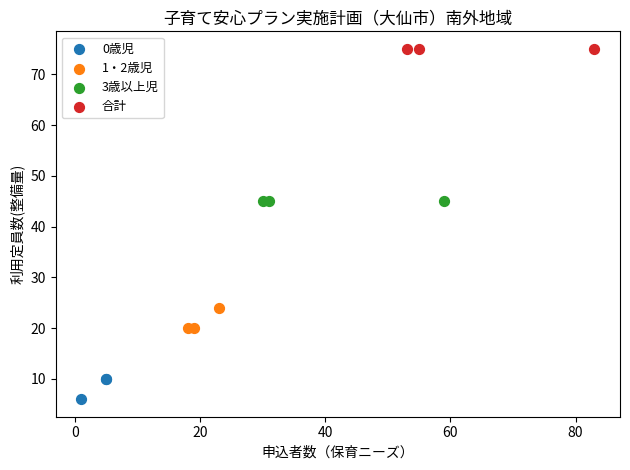

Which series reaches the maximum Y coordinate?

合計